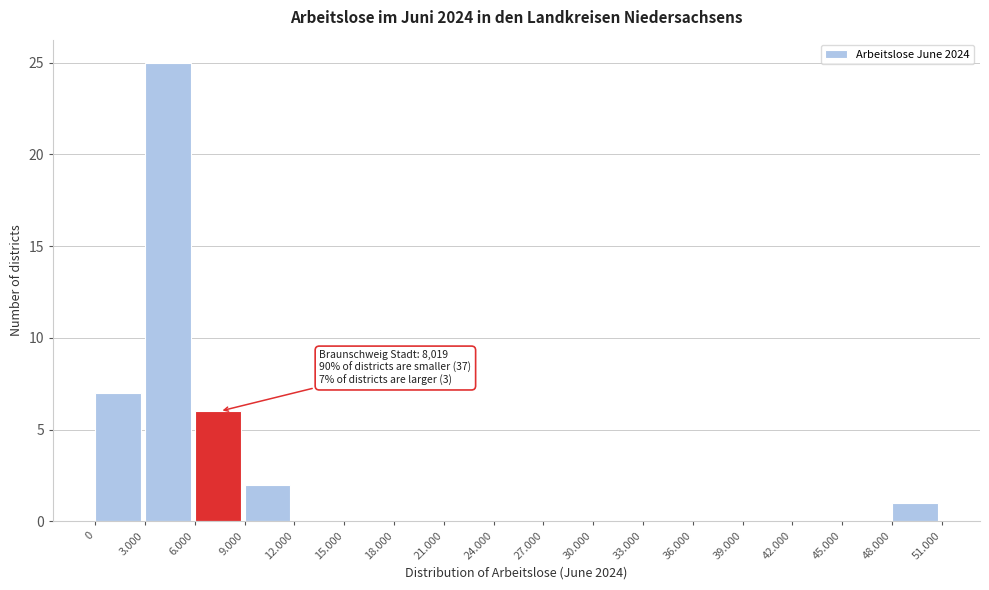

Reading left to right, what are all the values shown in this chart?

0=7	3.000=25	6.000=6	9.000=2	12.000=0	15.000=0	18.000=0	21.000=0	24.000=0	27.000=0	30.000=0	33.000=0	36.000=0	39.000=0	42.000=0	45.000=0	48.000=1